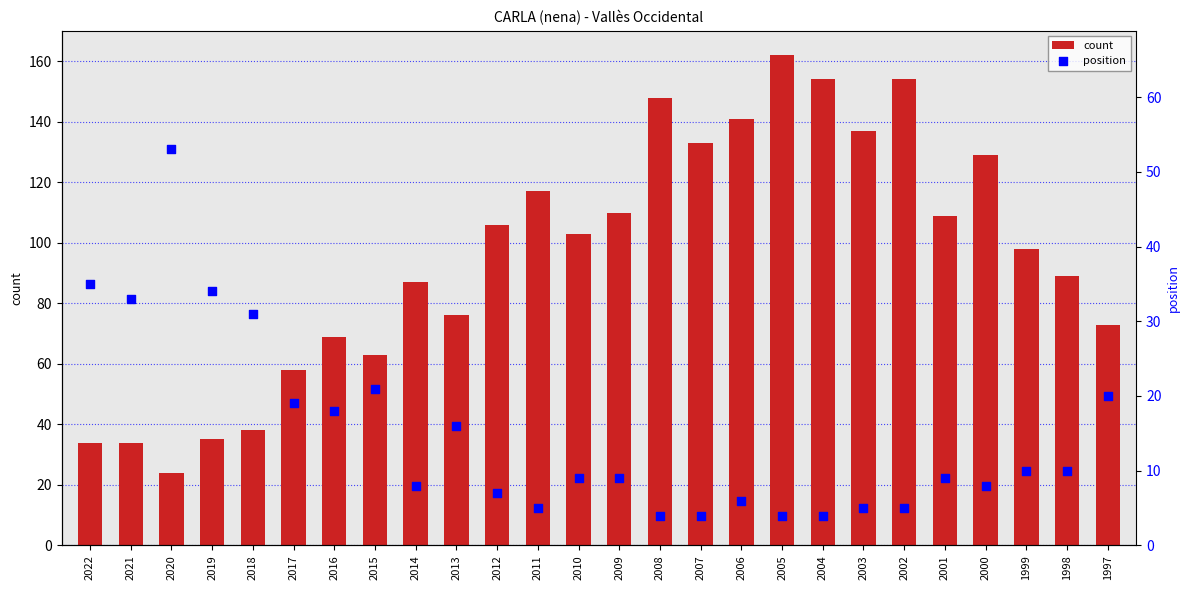

At how many categories does at least one series exceed 146?

4